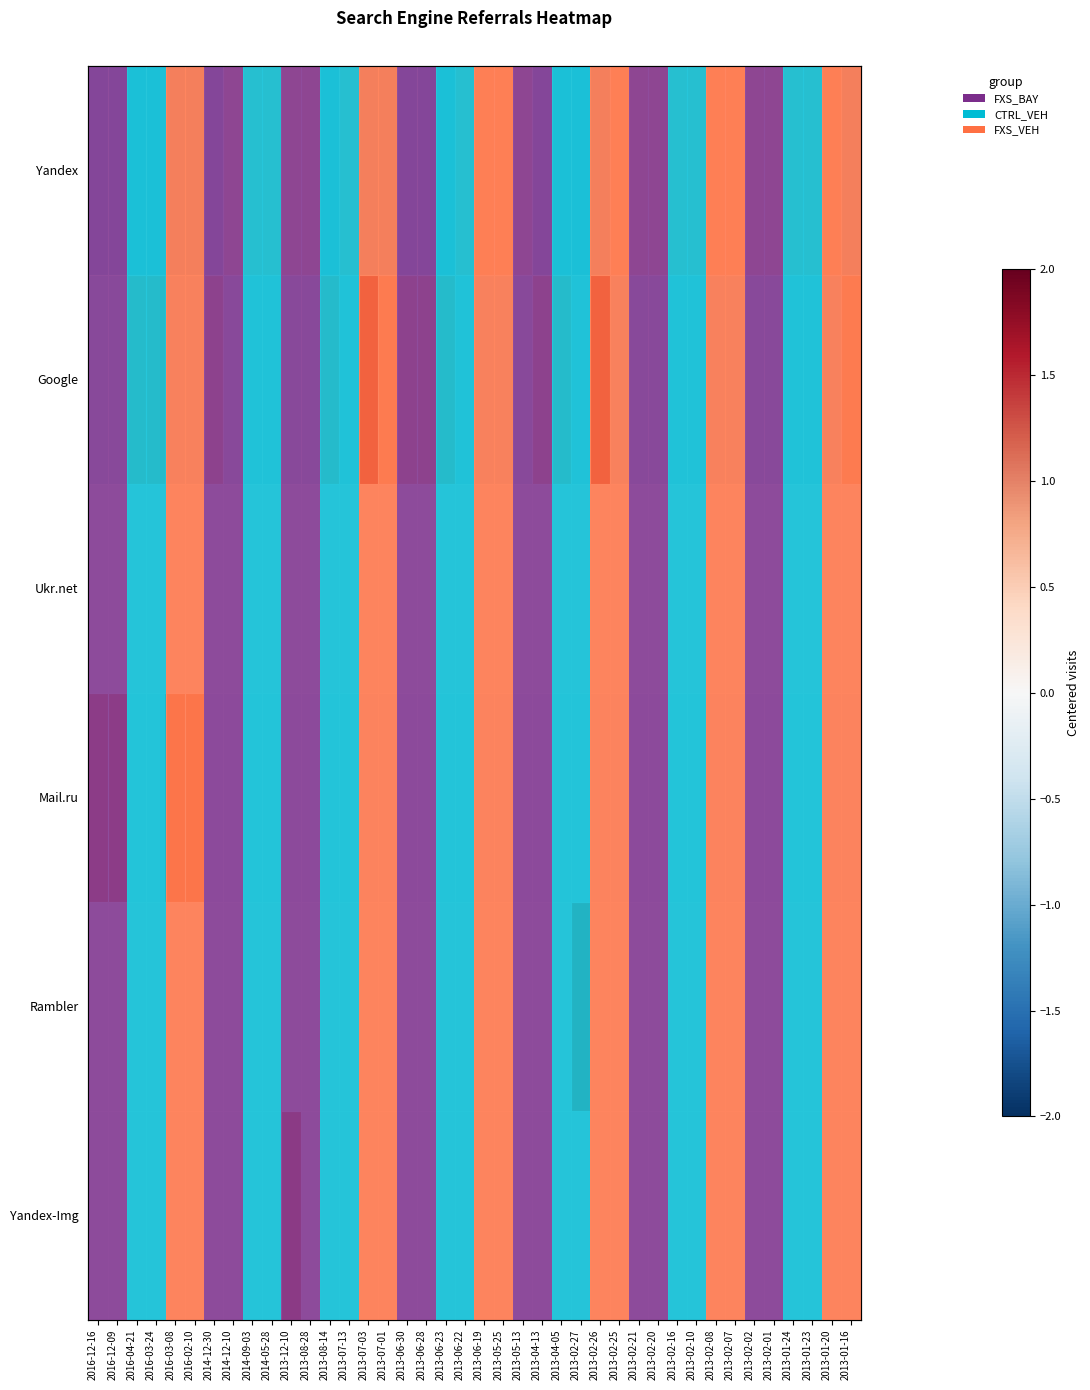

Which category has the highest value across all series?

2013-07-03